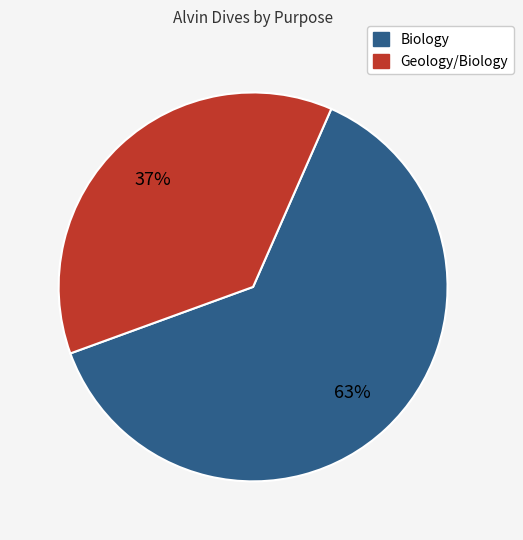

Is there a majority slice in this chart?

Yes